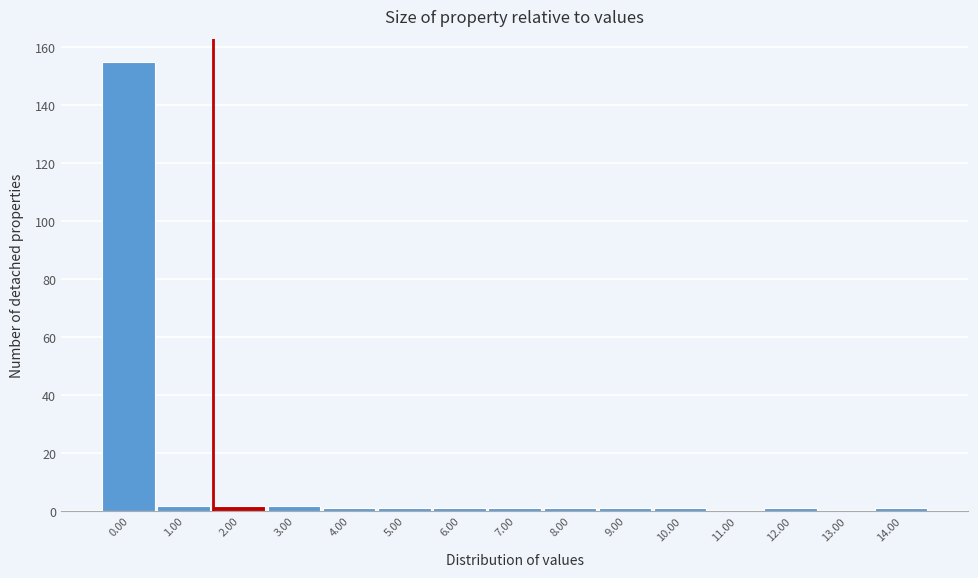

Reading left to right, what are all the values shown in this chart?

0.00=155	1.00=2	2.00=2	3.00=2	4.00=1	5.00=1	6.00=1	7.00=1	8.00=1	9.00=1	10.00=1	11.00=0	12.00=1	13.00=0	14.00=1